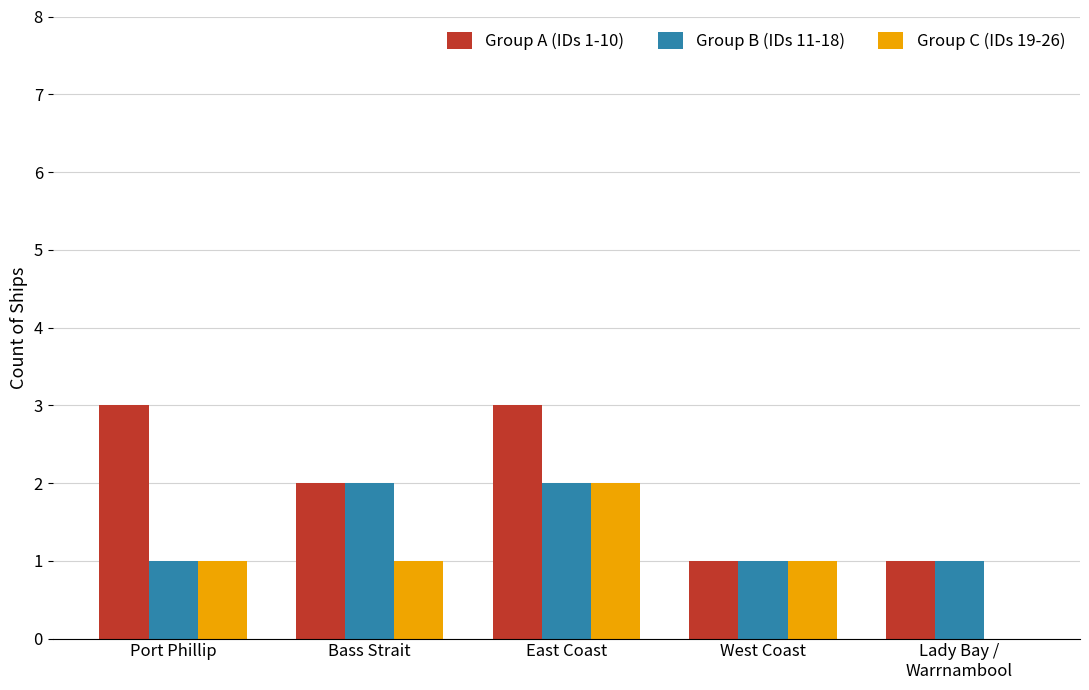

Reading left to right, transcribe all the data shown in this chart.

Group A (IDs 1-10): 3	2	3	1	1
Group B (IDs 11-18): 1	2	2	1	1
Group C (IDs 19-26): 1	1	2	1	0